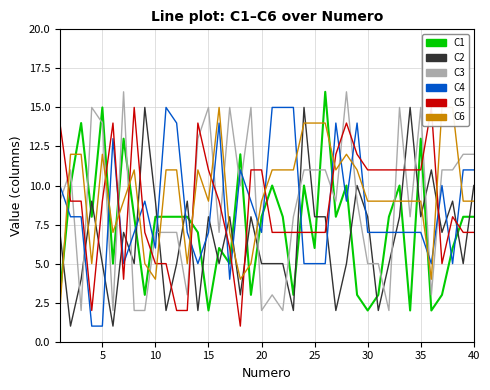

What is the average value of the C3 series?

9